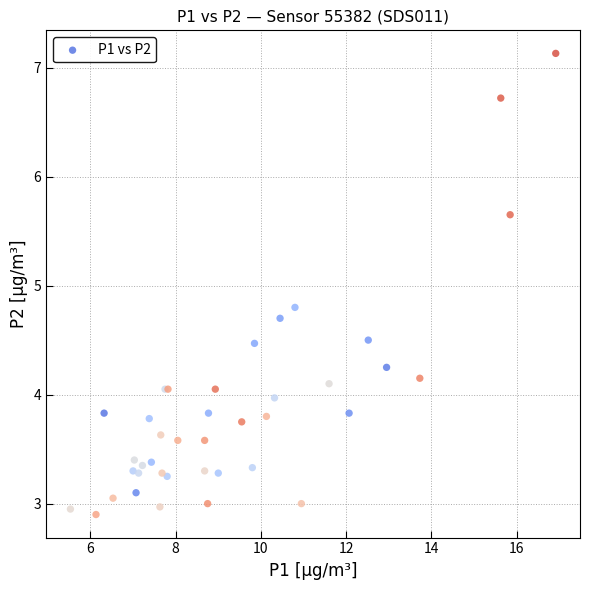

What Y value in the scatter plot is closest to 5?

4.8